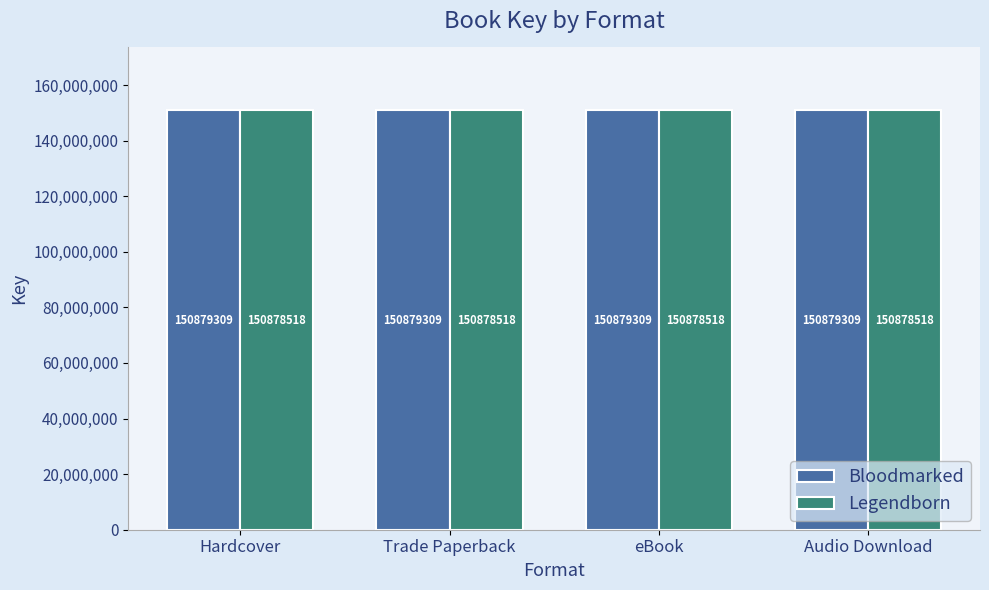

What is the value of the Legendborn bar at the 3rd from the left?

150878518